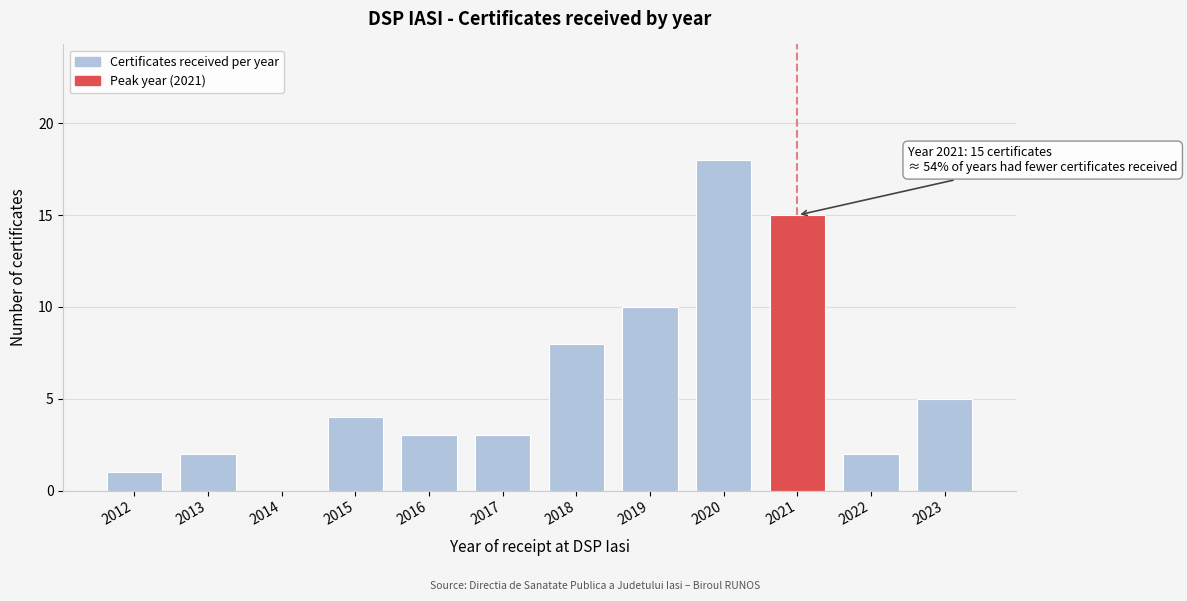

Reading left to right, transcribe all the data shown in this chart.

2012=1	2013=2	2014=0	2015=4	2016=3	2017=3	2018=8	2019=10	2020=18	2021=15	2022=2	2023=5